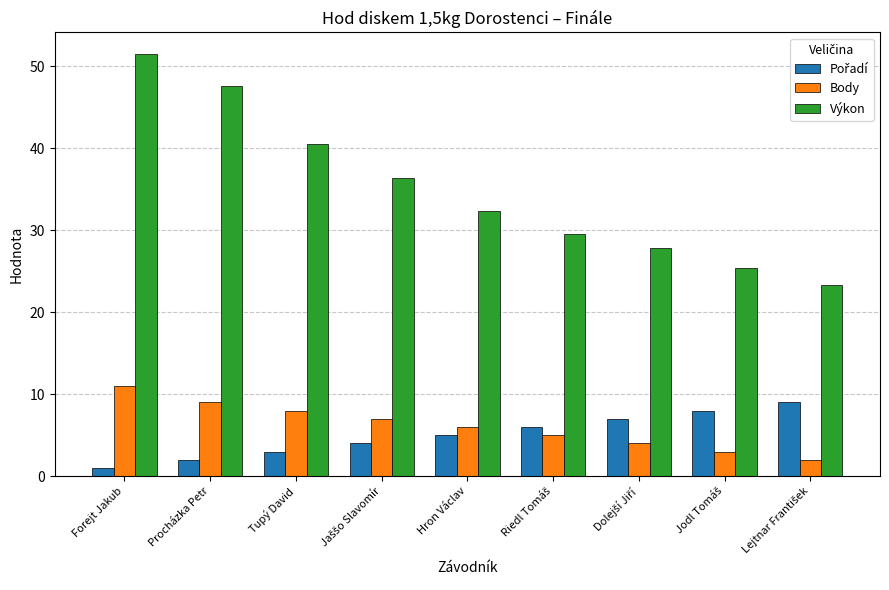

Which series has the largest total across all categories?

Výkon